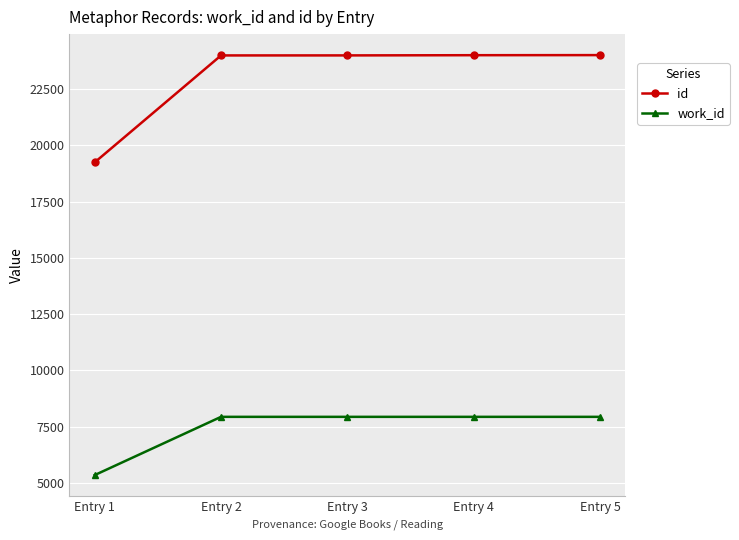

The value of work_id at Entry 3 is 7933. True or false?

True